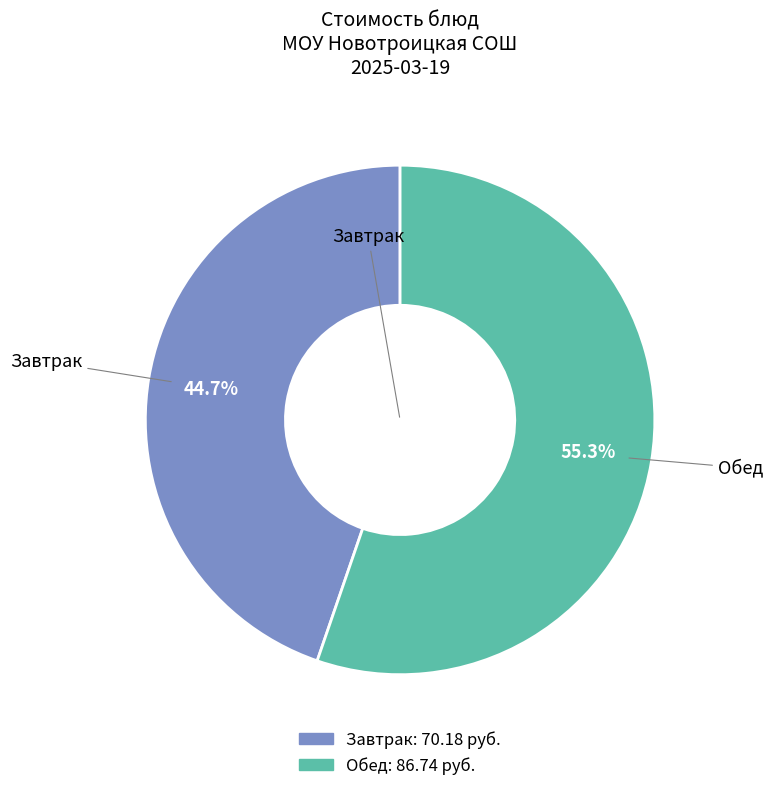

Does any single category account for the majority?

Yes